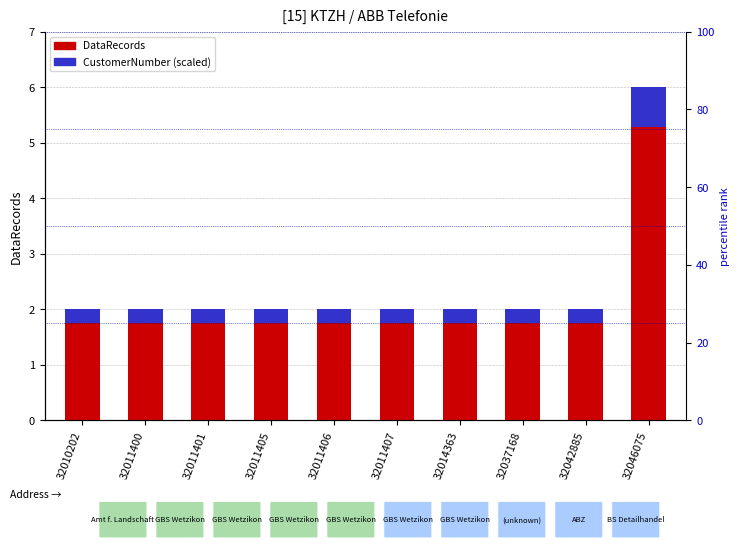

The CustomerNumber (scaled) series shows 0.1 at 32011406. True or false?

False